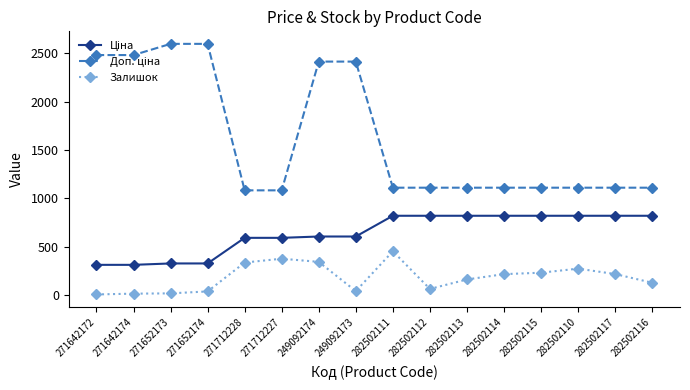

True or false: Залишок has more than 1 interior local peaks.

True